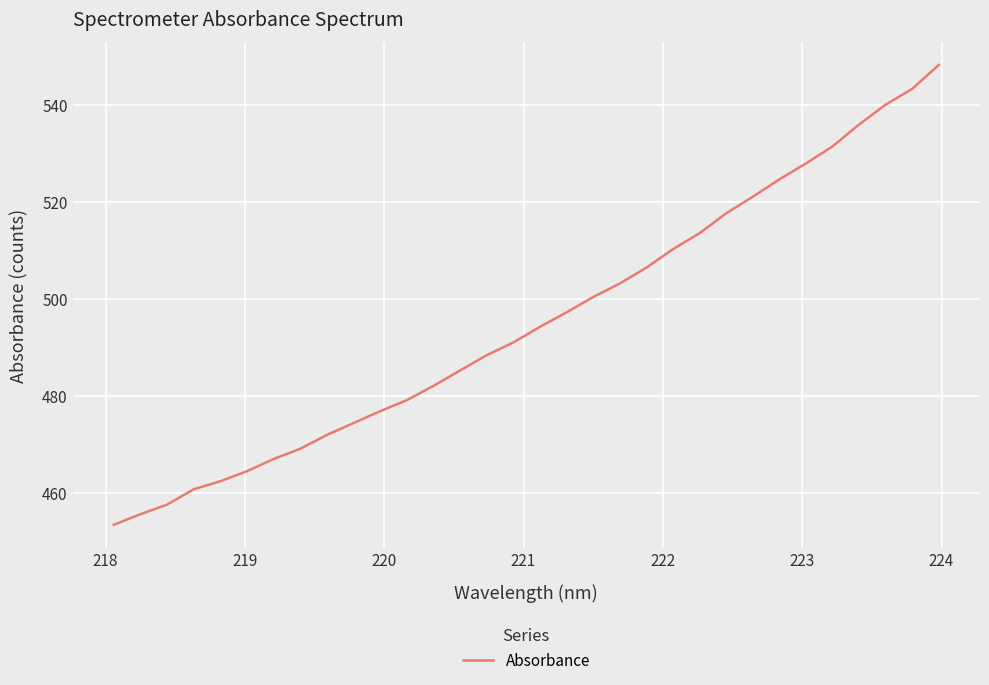

What is the maximum value shown in the chart?

548.2